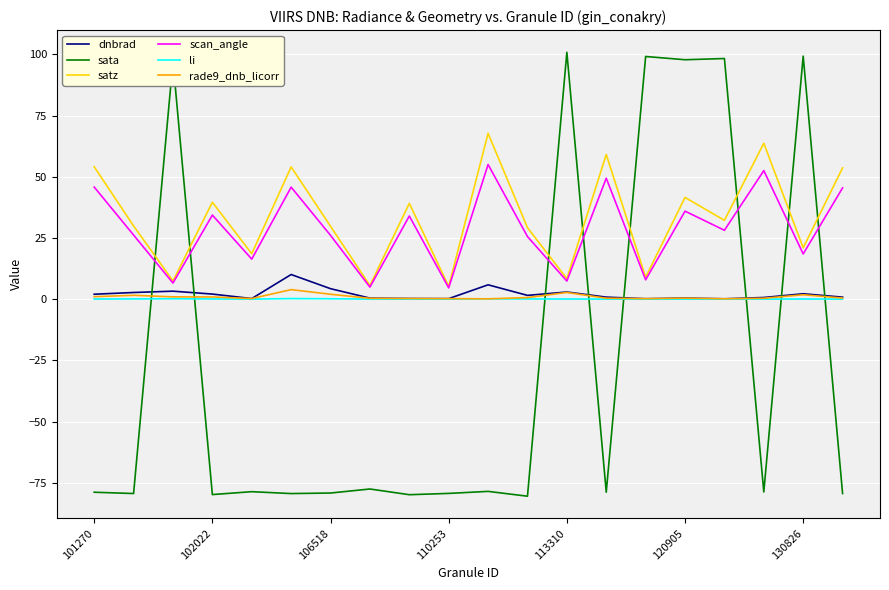

What is the minimum value shown in the chart?

-80.5